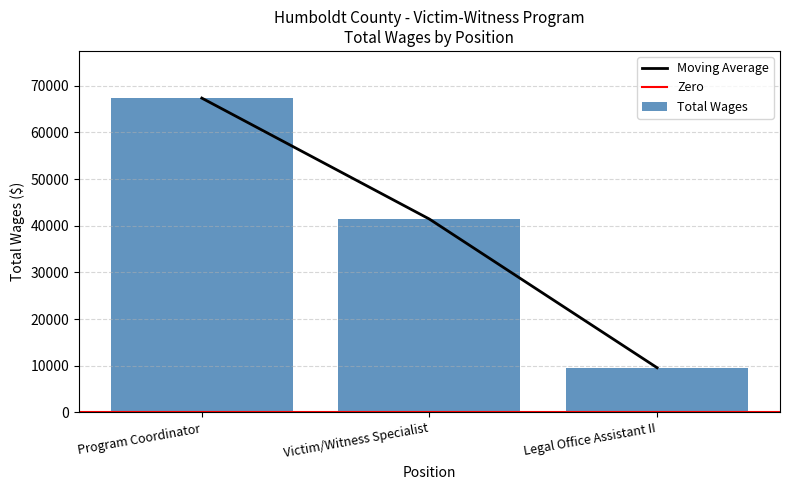

How many bars are there in total?

3